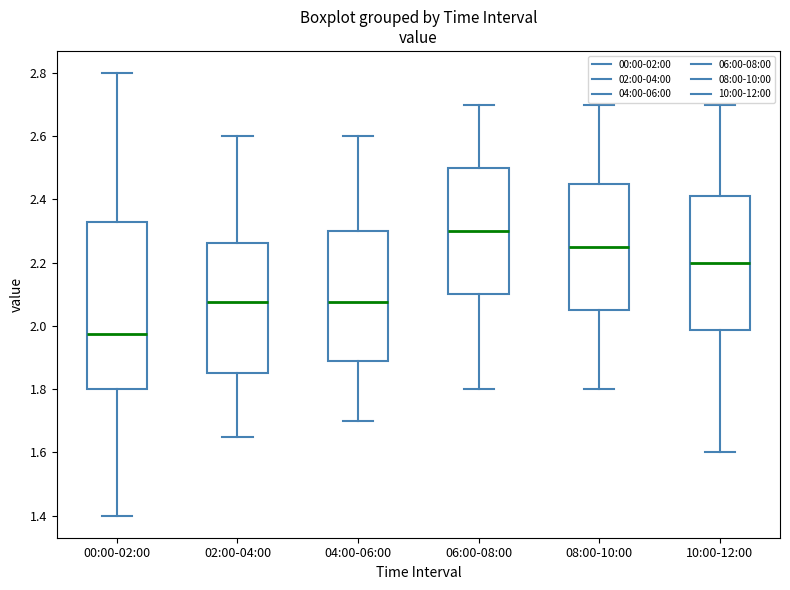

Reading left to right, read every box against the y-axis: the position of its median line, the range the box covers, and the ends of its whiskers. The values are not printed on the chart, so give them approximately, as read against the axis.

00:00-02:00: median 1.98, box 1.80 to 2.34, whiskers 1.40 to 2.80
02:00-04:00: median 2.08, box 1.86 to 2.26, whiskers 1.66 to 2.60
04:00-06:00: median 2.08, box 1.88 to 2.30, whiskers 1.70 to 2.60
06:00-08:00: median 2.30, box 2.10 to 2.50, whiskers 1.80 to 2.70
08:00-10:00: median 2.26, box 2.06 to 2.46, whiskers 1.80 to 2.70
10:00-12:00: median 2.20, box 1.98 to 2.42, whiskers 1.60 to 2.70